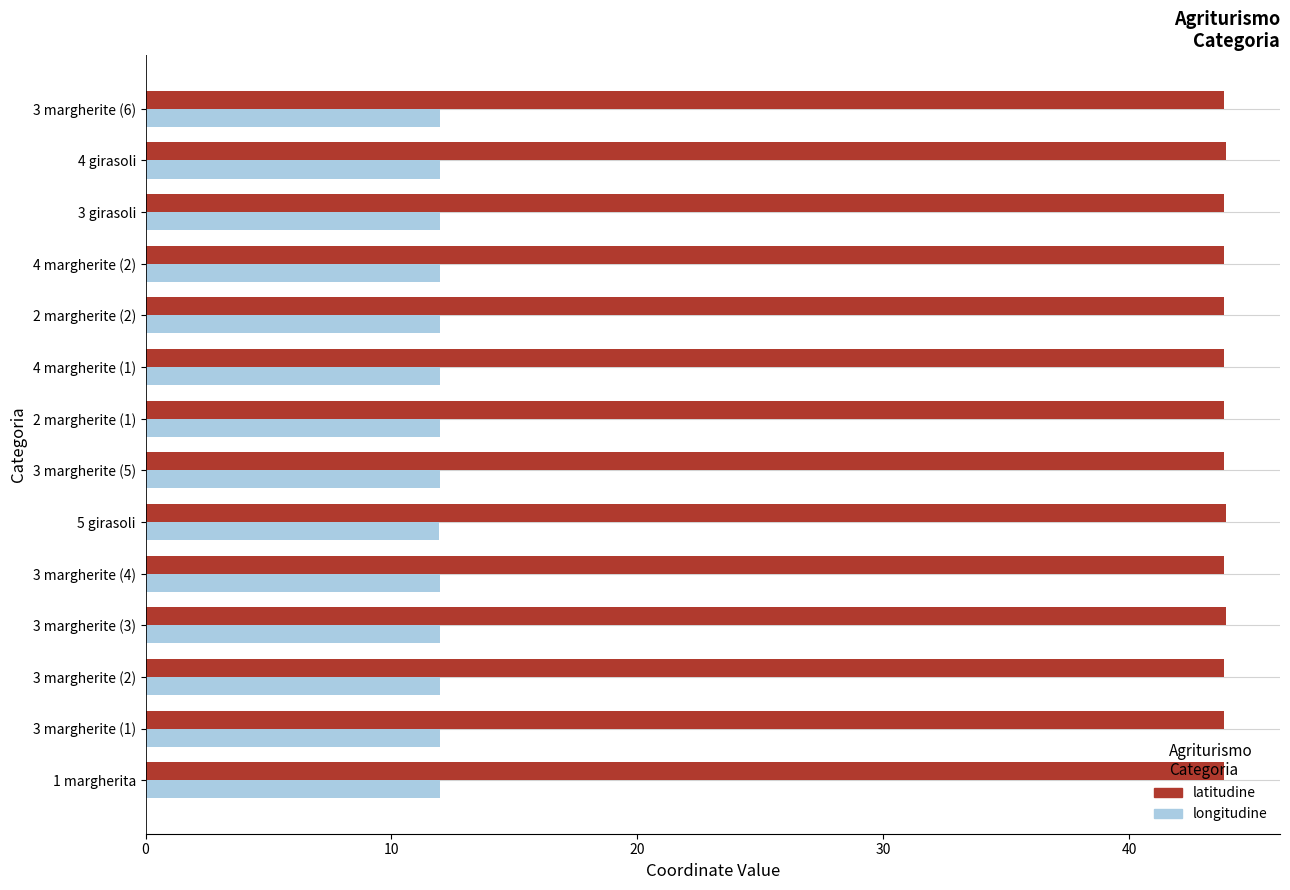

Which series has the widest spread of values?

latitudine